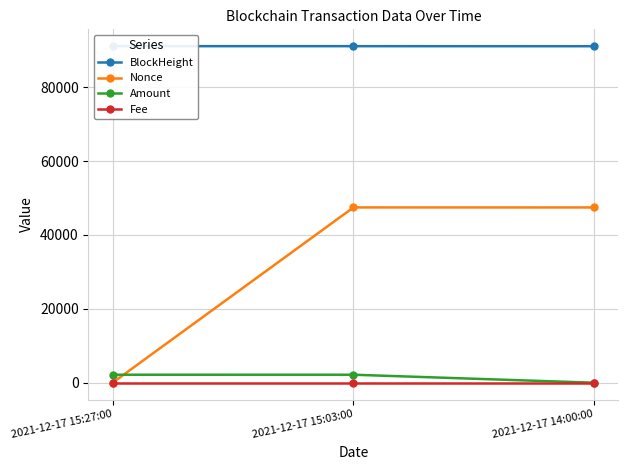

Does the chart have visible grid lines?

Yes